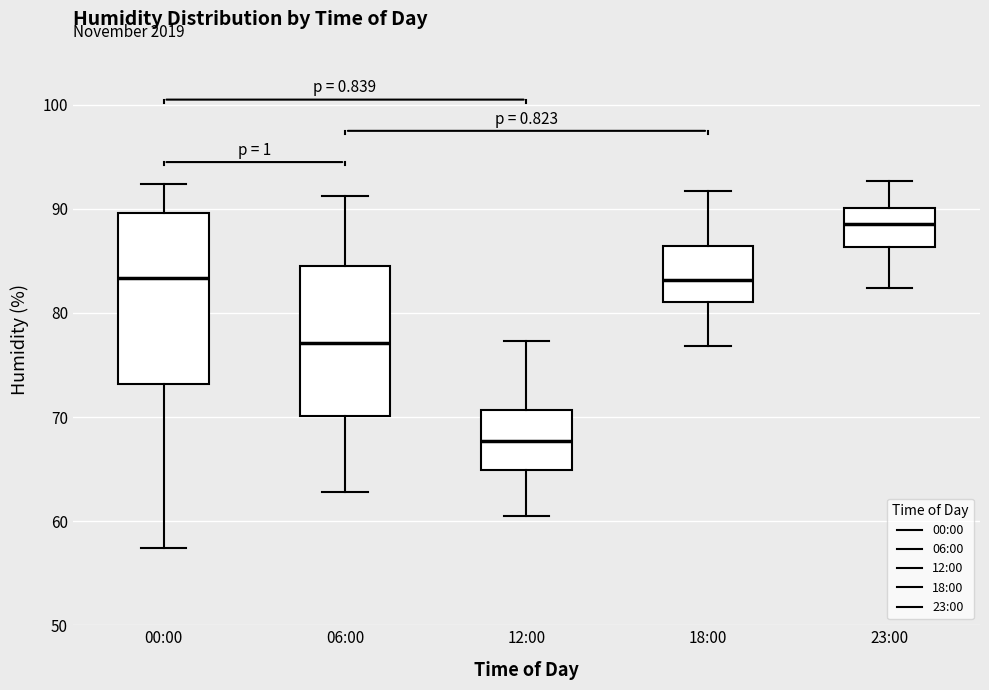

Reading left to right, transcribe this box plot: for each box, give where its median line is, the range the box spans, and where its two whiskers end, as read against the y-axis. The values are not printed on the chart, so give them approximately, as read against the axis.

00:00: median 83, box 73 to 90, whiskers 57 to 92
06:00: median 77, box 70 to 85, whiskers 63 to 91
12:00: median 68, box 65 to 71, whiskers 61 to 77
18:00: median 83, box 81 to 86, whiskers 77 to 92
23:00: median 89, box 86 to 90, whiskers 82 to 93